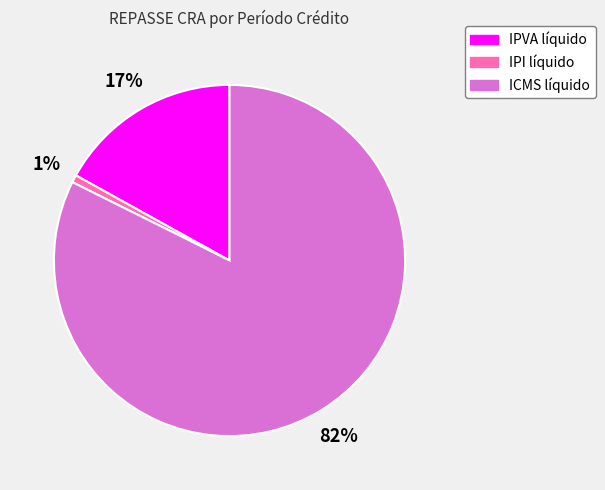

Rank the categories by value from highest to lowest.

ICMS líquido, IPVA líquido, IPI líquido